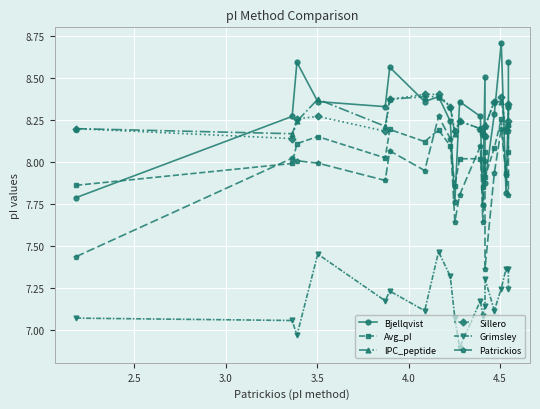

What is the maximum value shown in the chart?

8.7